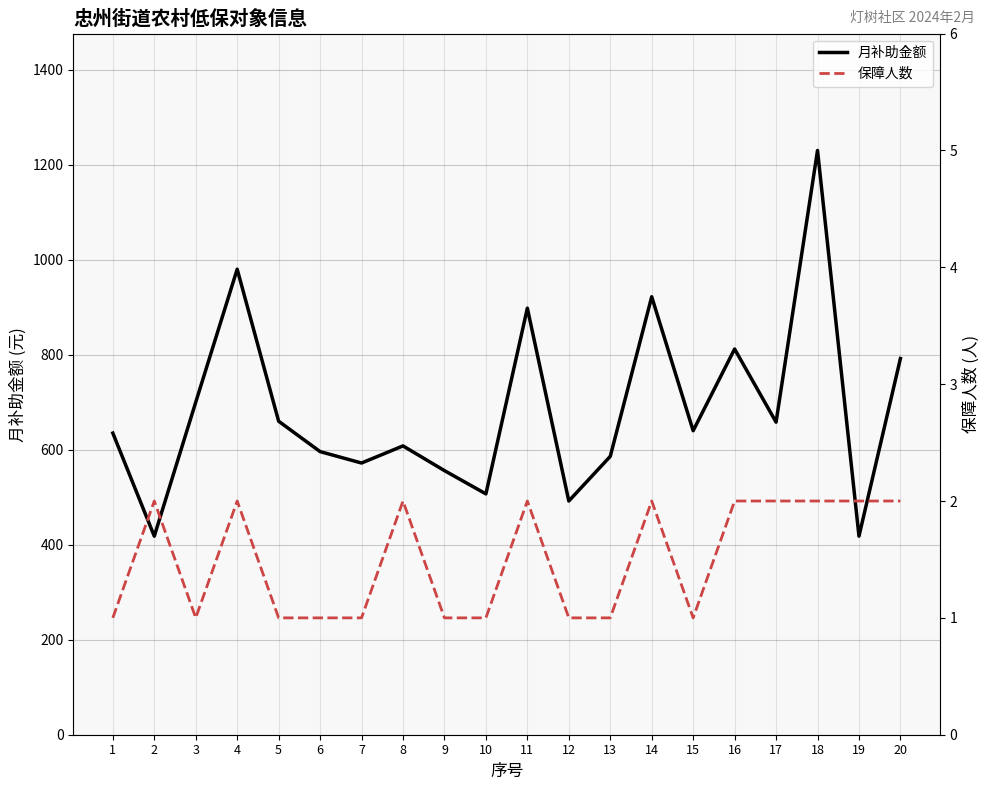

The 月补助金额 series shows 658 at 17. True or false?

True